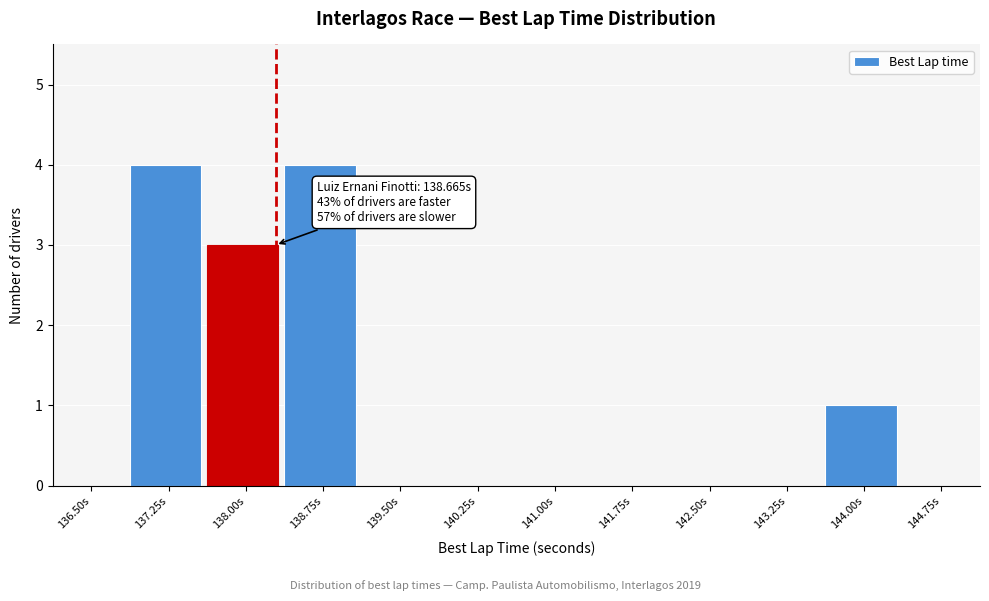

Reading left to right, extract all data points from this chart.

136.50s=0	137.25s=4	138.00s=3	138.75s=4	139.50s=0	140.25s=0	141.00s=0	141.75s=0	142.50s=0	143.25s=0	144.00s=1	144.75s=0